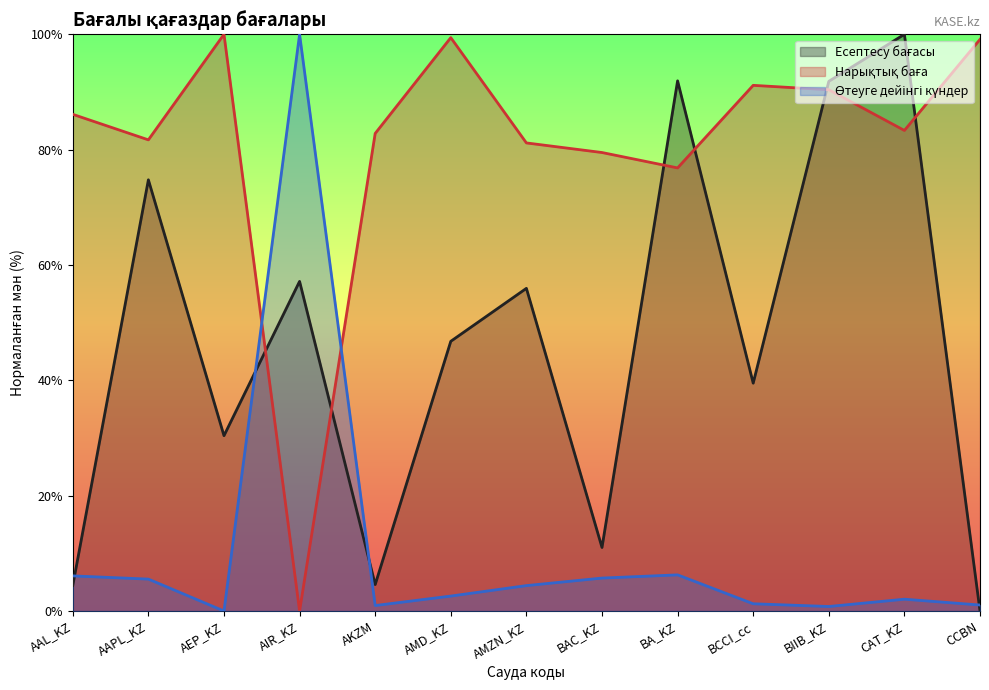

Is it true that Нарықтық баға equals 148.1 at AAL_KZ?

False